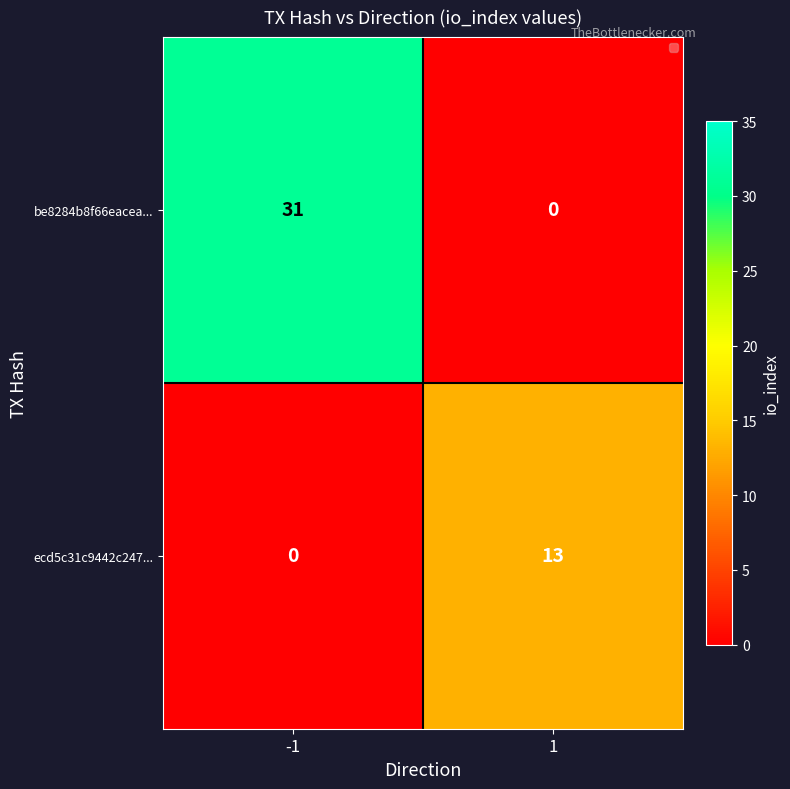

Is the value of ecd5c31c9442c247... at 1 greater than the value of be8284b8f66eacea... at 1?

Yes